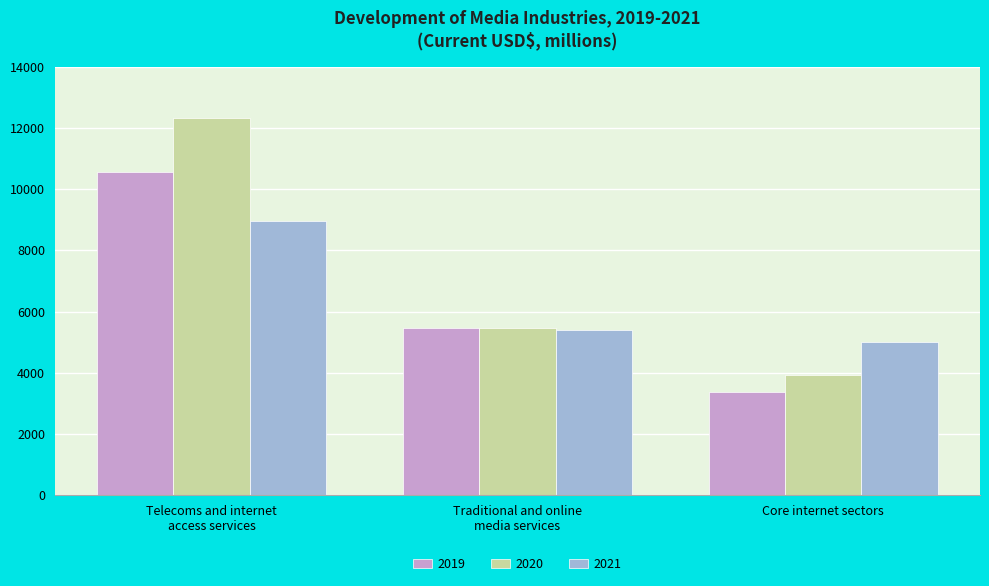

Which category has the lowest value across all series?

Core internet sectors